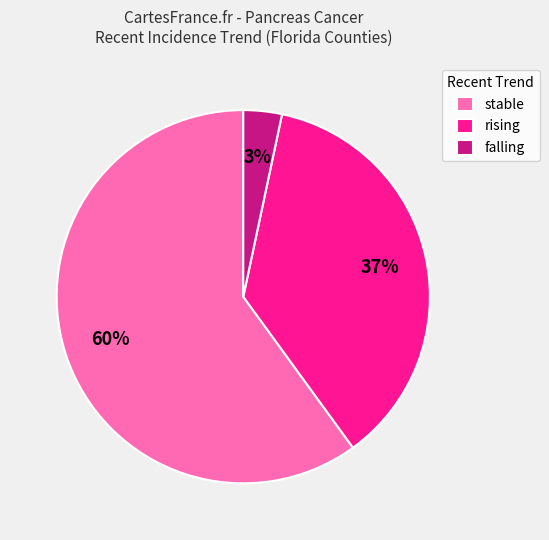

The rising slice represents 43% of the pie. True or false?

False